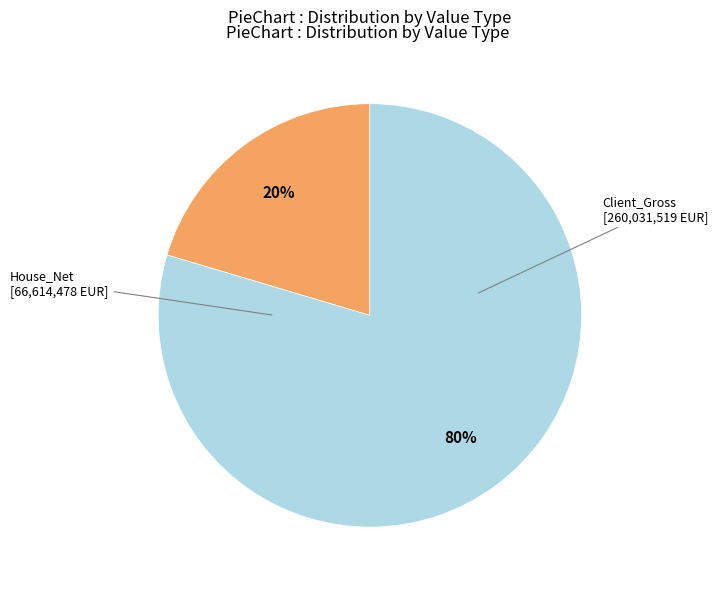

To the nearest percent, what is the average slice percentage?

50%